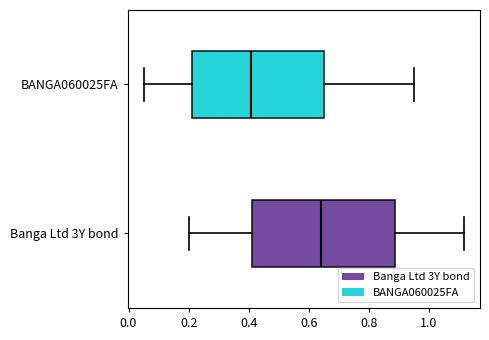

Reading bottom to top, read every box against the x-axis: the position of its median line, the range the box covers, and the ends of its whiskers. The values are not printed on the chart, so give them approximately, as read against the axis.

Banga Ltd 3Y bond: median 0.64, box 0.42 to 0.88, whiskers 0.20 to 1.12
BANGA060025FA: median 0.40, box 0.22 to 0.66, whiskers 0.06 to 0.96